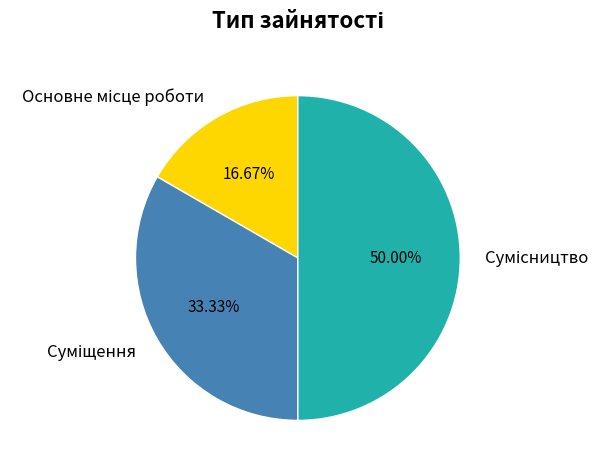

To the nearest percent, what portion does Основне місце роботи represent?

17%